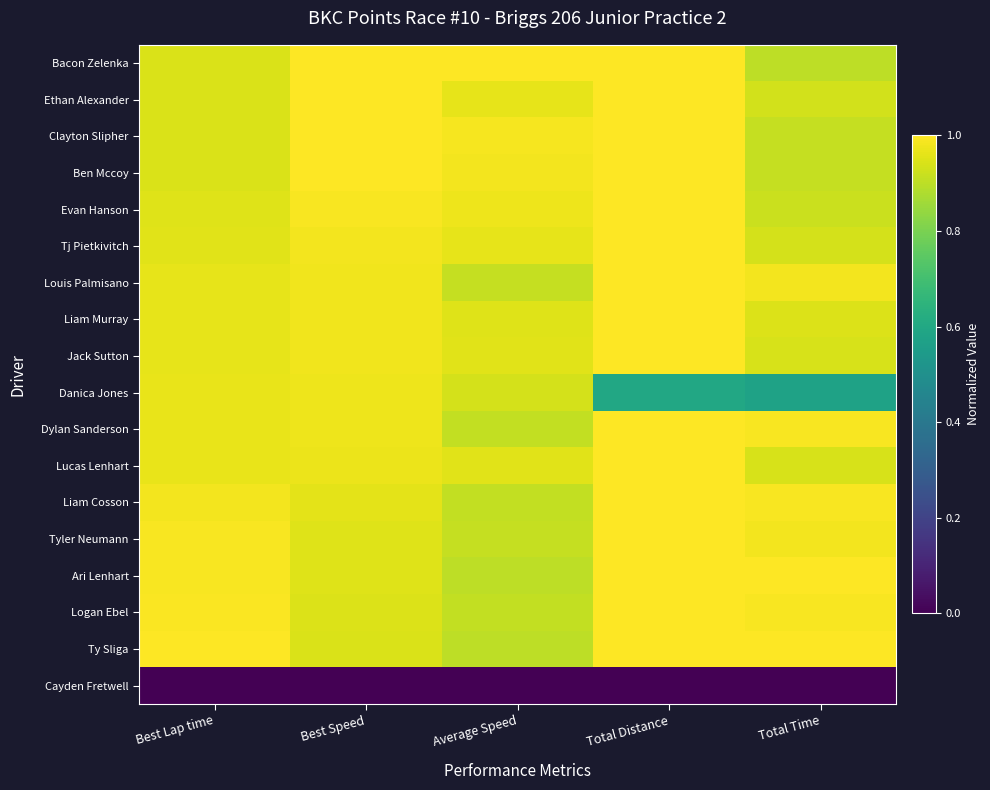

What is the greatest value displayed?

1.0